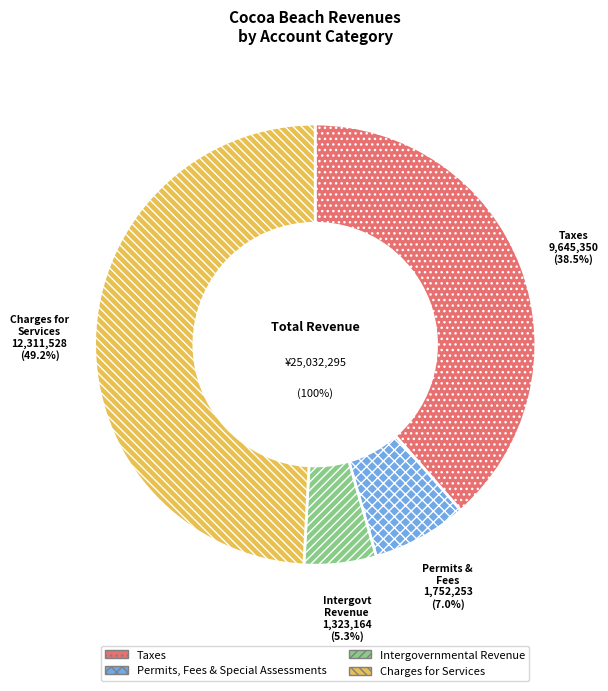

To the nearest percent, what is the combined percentage of Permits, Fees & Special Assessments and Taxes?

46%